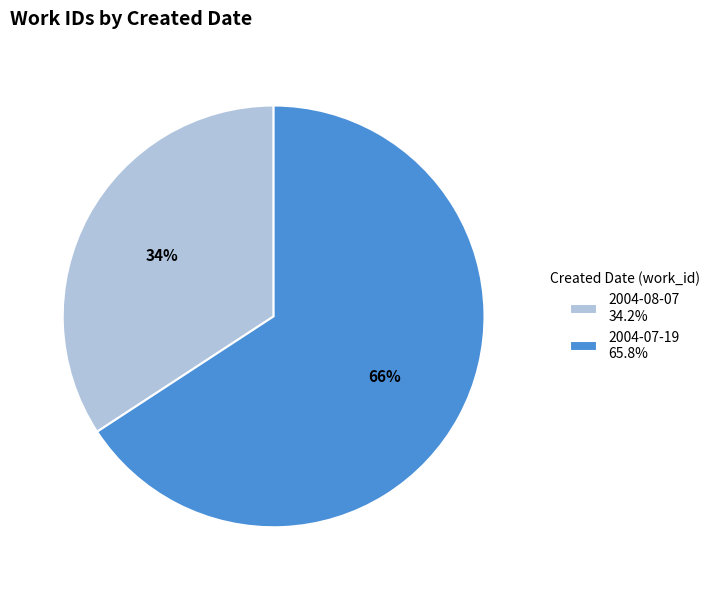

True or false: 2004-08-07 accounts for 44% of the total.

False